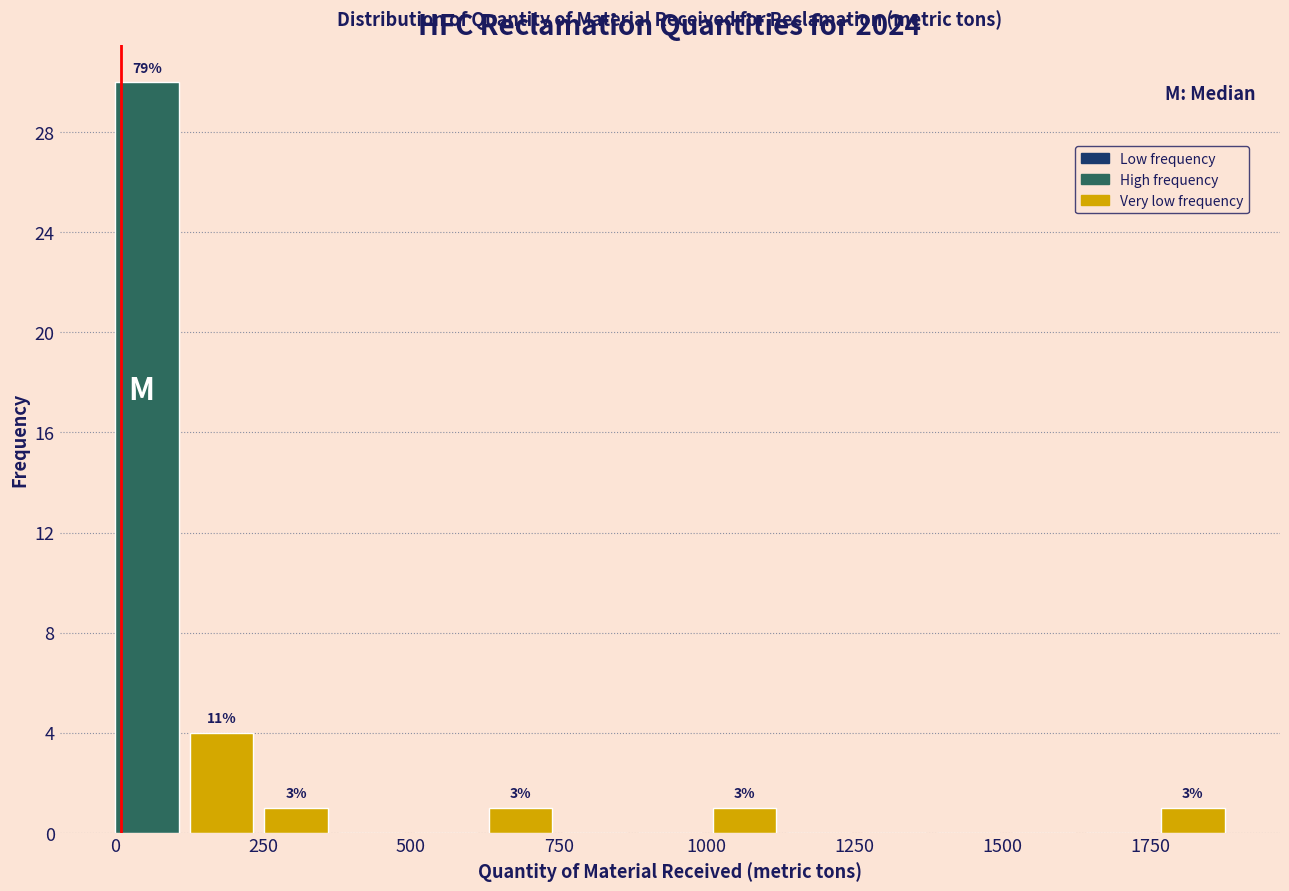

Around what value on the x-axis is the tallest bar? Give the approximate position of its centre, as read against the axis.

50